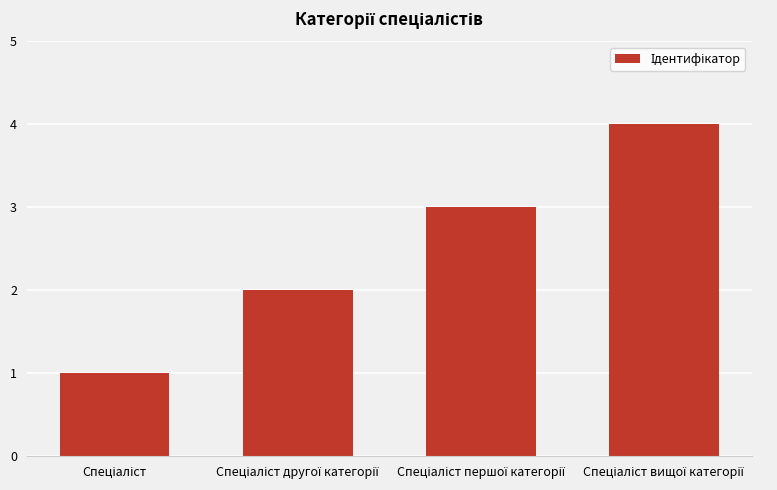

What is the maximum value shown in the chart?

4